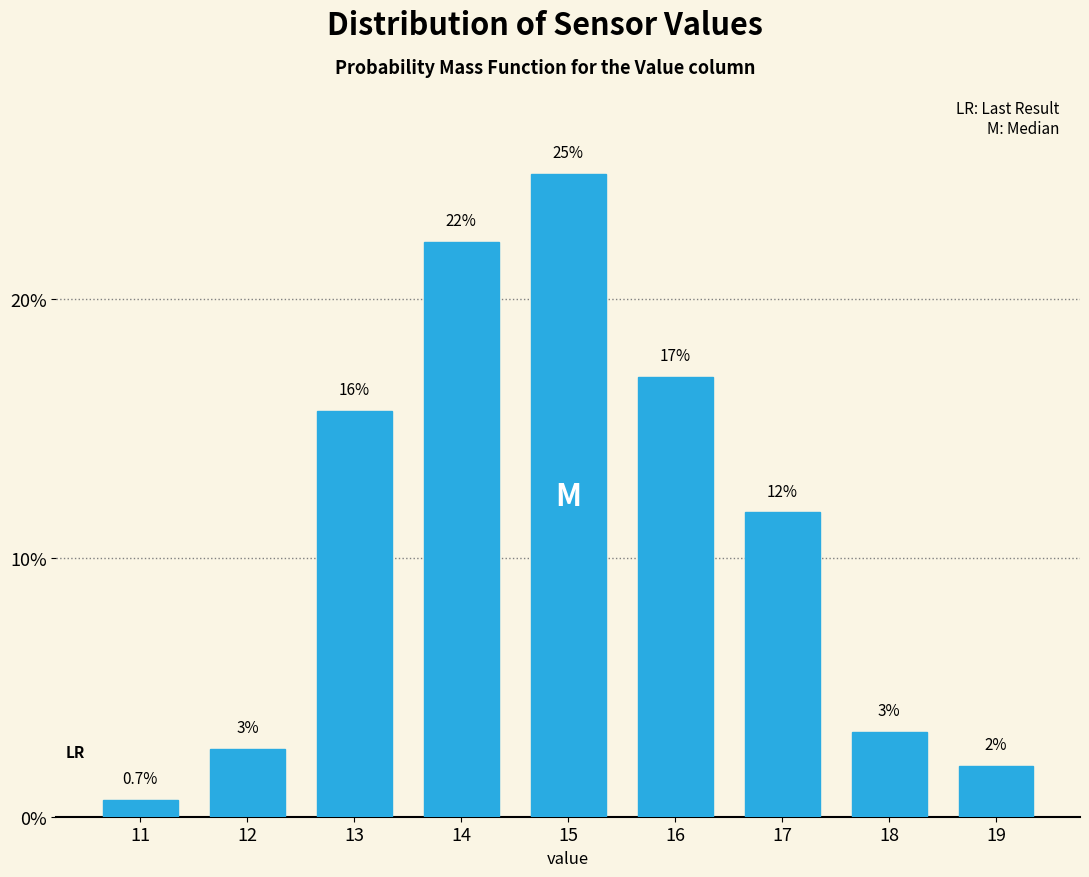

How many bars are there in total?

9